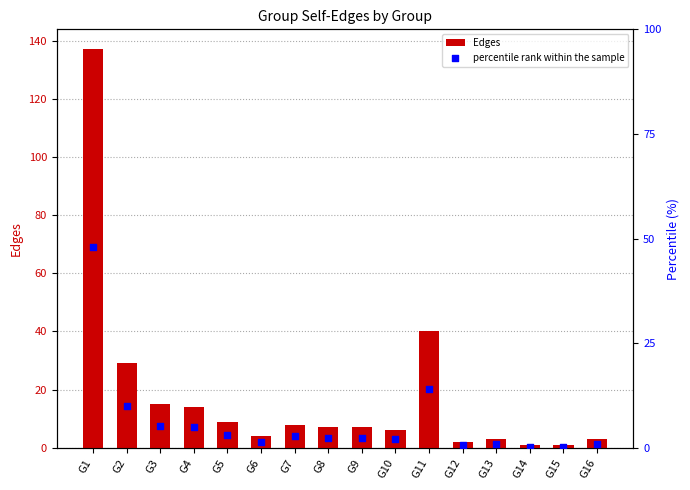

What are all the series names shown in the legend?

Edges, percentile rank within the sample